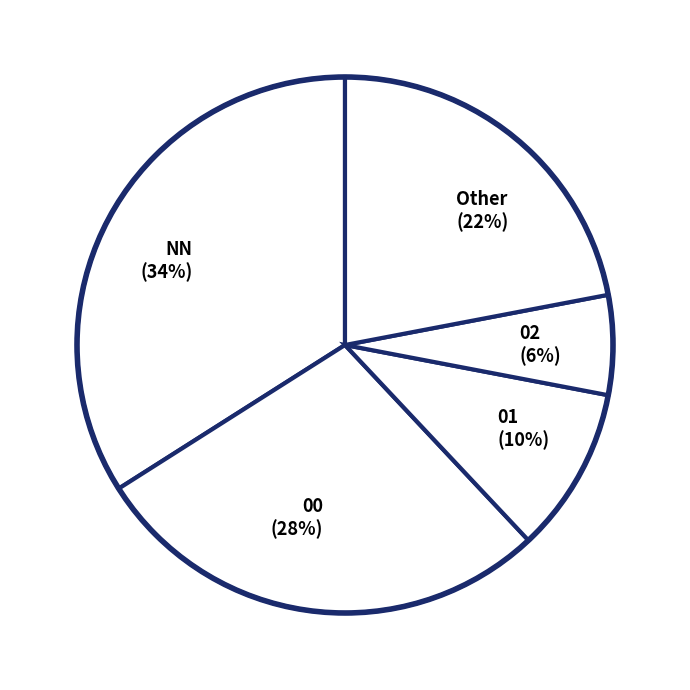

Count the number of slices in the pie.

5